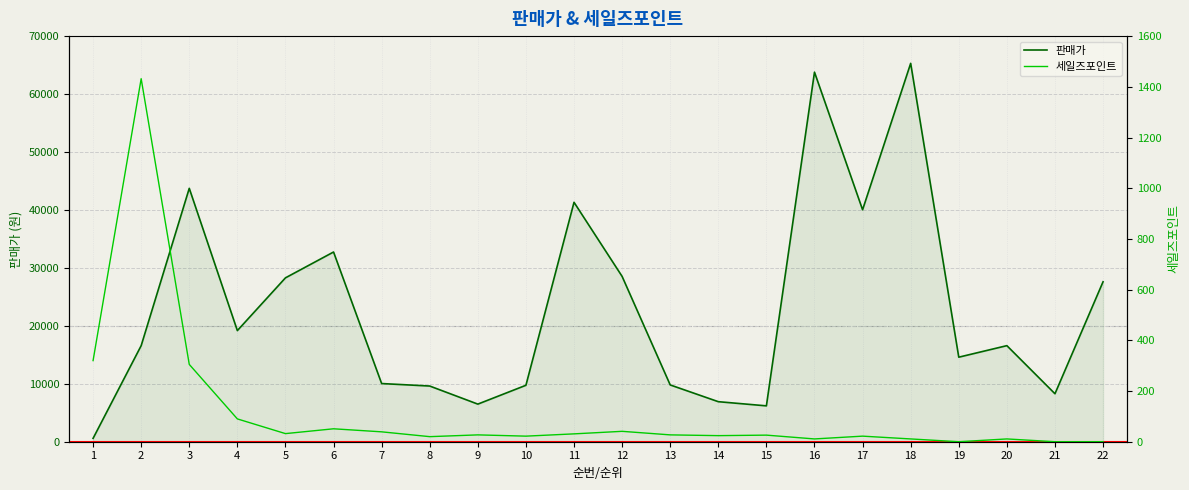

The 판매가 series shows 994 at 1. True or false?

False